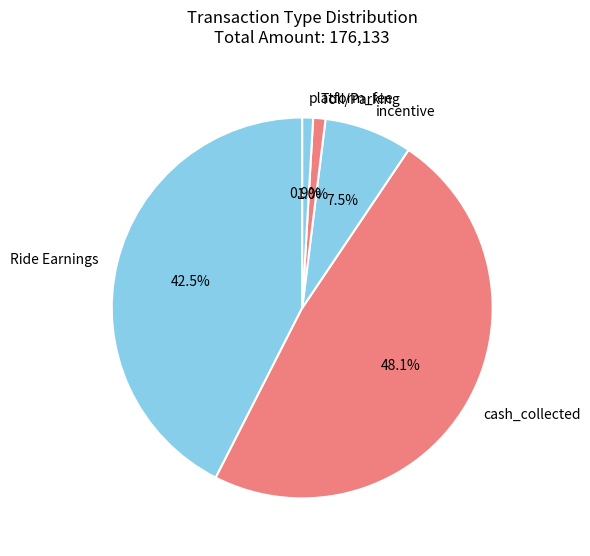

Is there any slice that represents more than half of the pie?

No